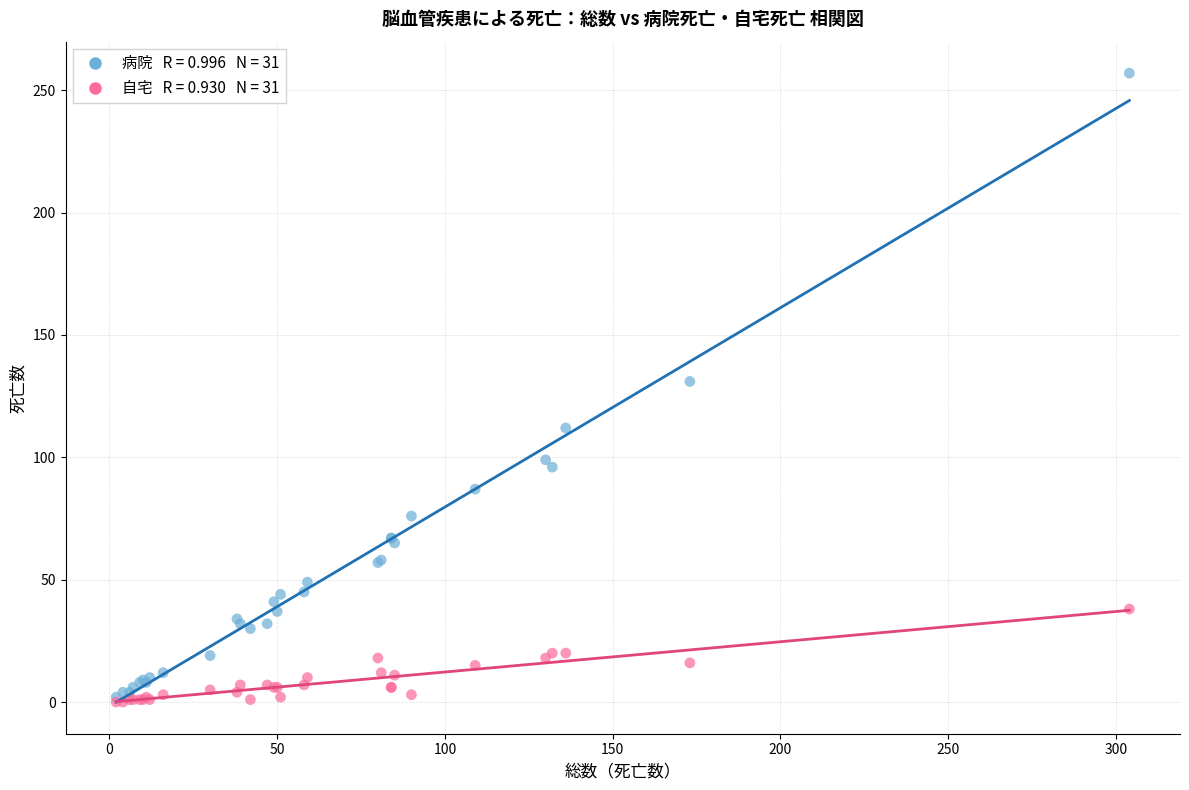

Across all series, what Y value is closest to 128?

131